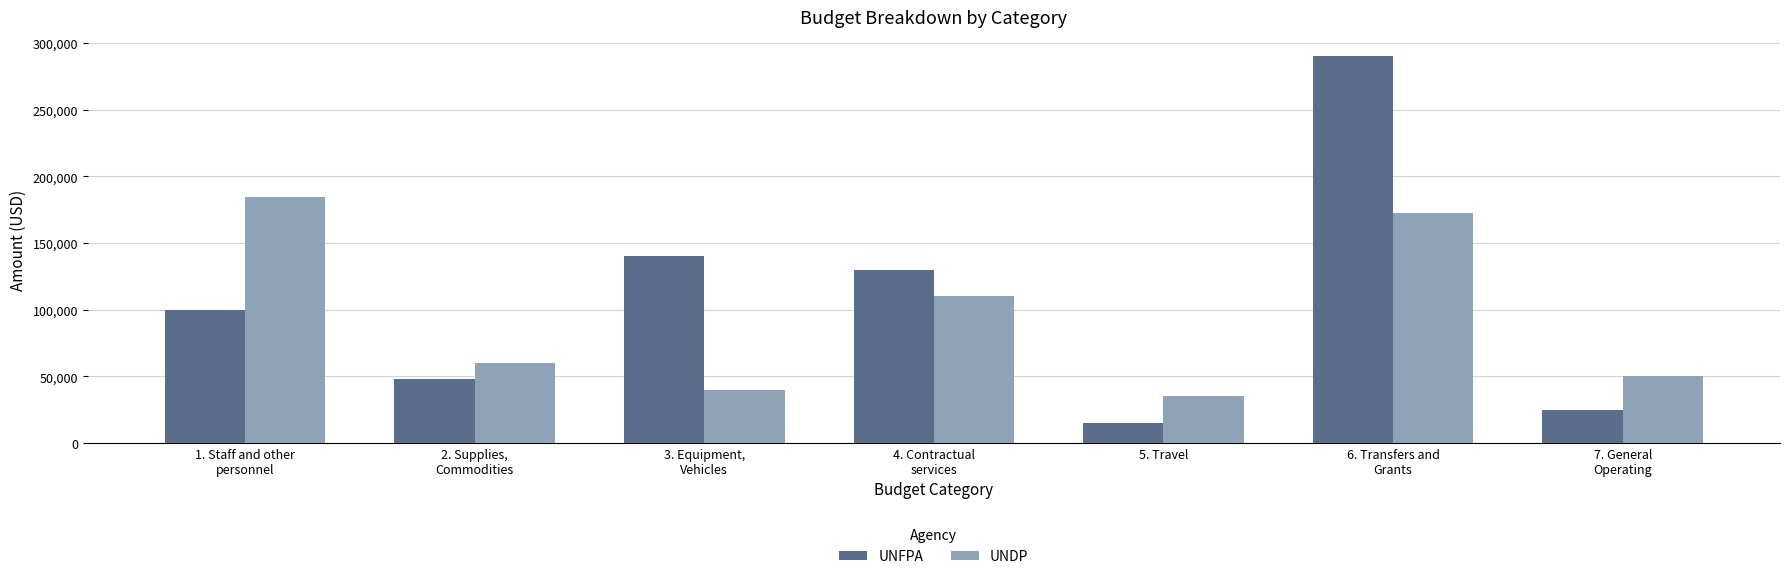

Rank the series by their average value, from lowest to highest.

UNDP, UNFPA